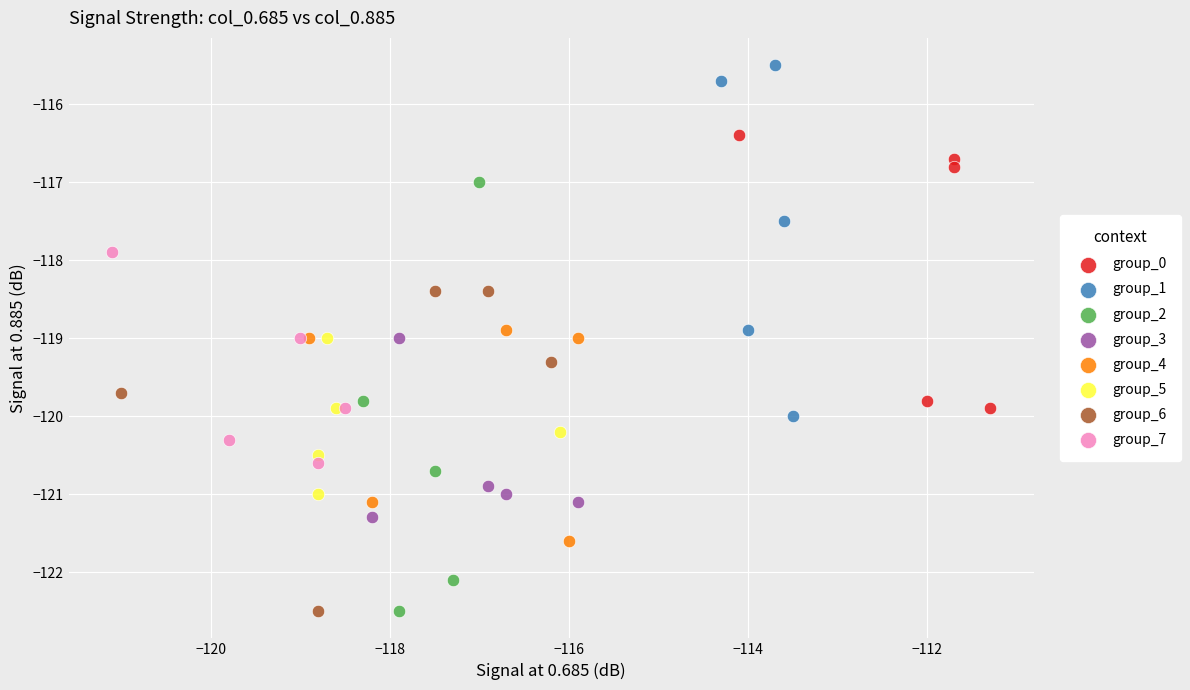

Which series has the largest Y range (max minus min)?

group_2